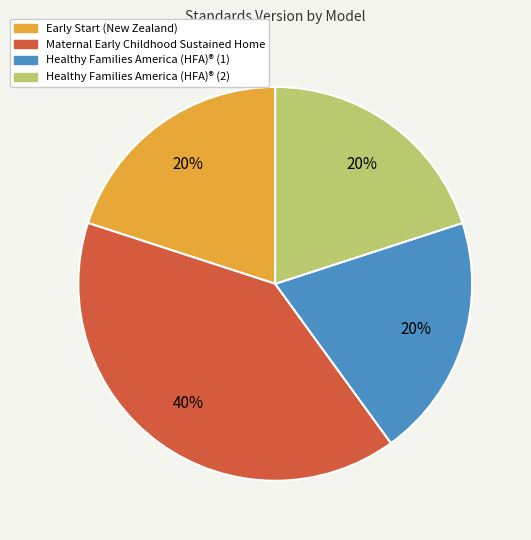

Does Early Start (New Zealand) account for over 50% of the chart?

No